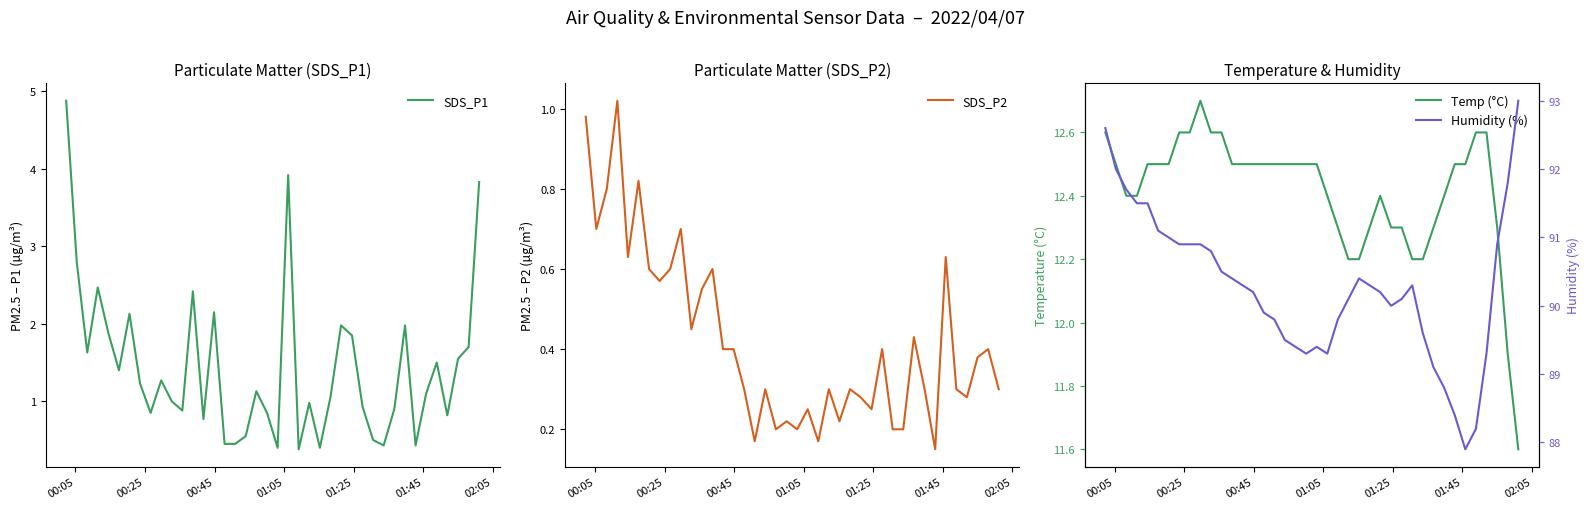

List the series in order of their peak value, highest first.

Humidity (%), Temp (°C), SDS_P1, SDS_P2